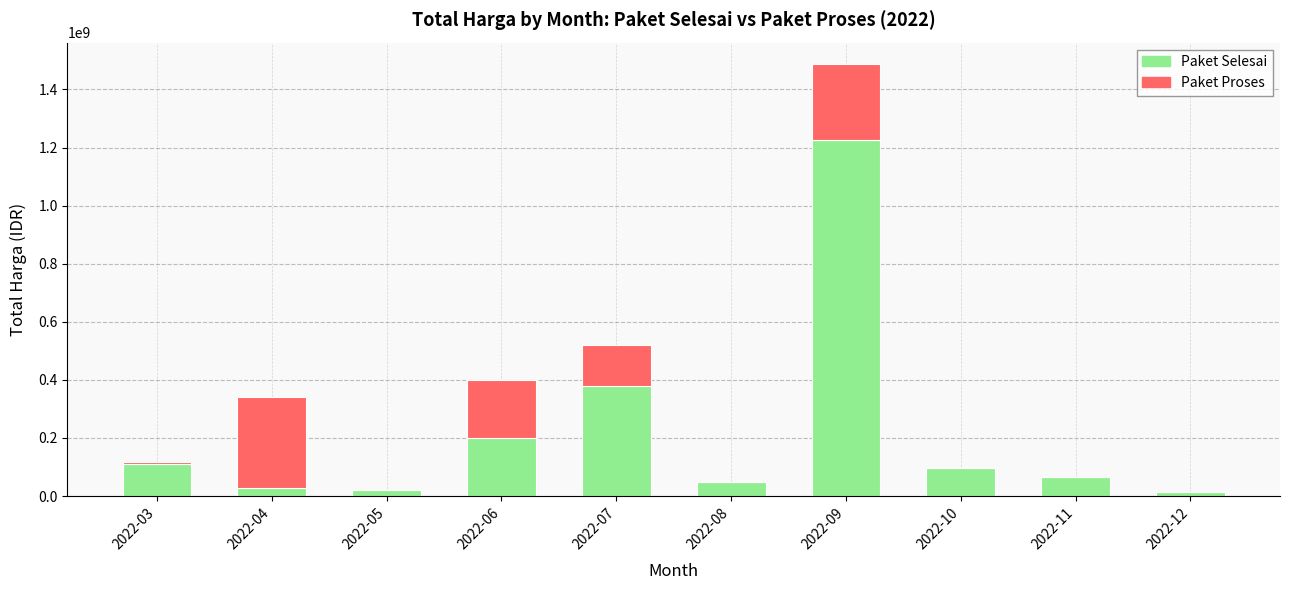

At which label is Paket Selesai closest to 619716000?

2022-07